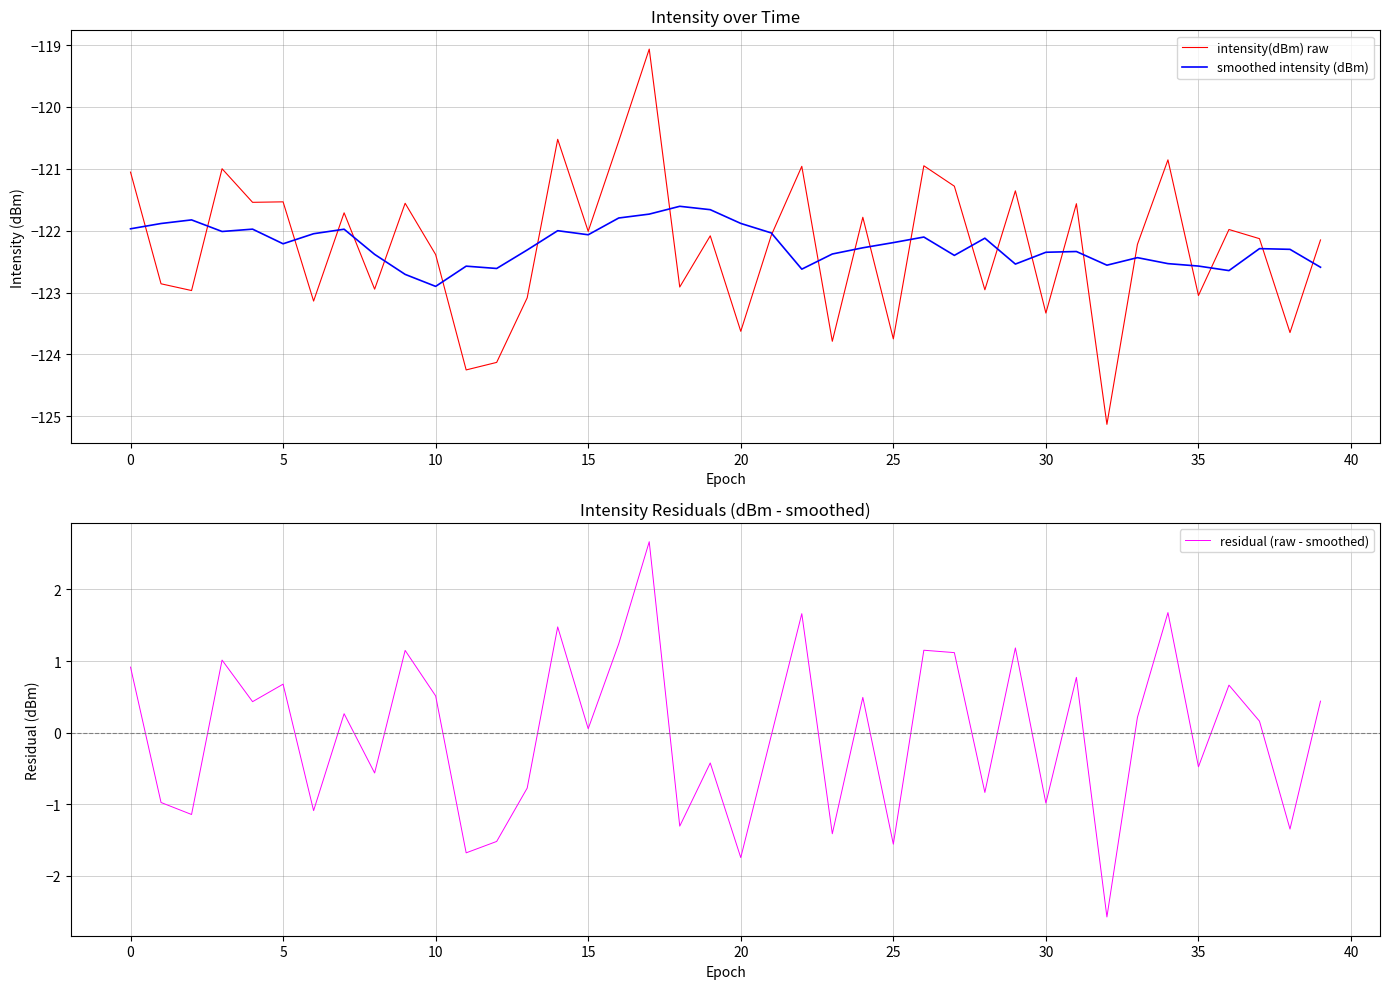

After their last crossing, which series has the higher values: intensity(dBm) raw or smoothed intensity (dBm)?

intensity(dBm) raw